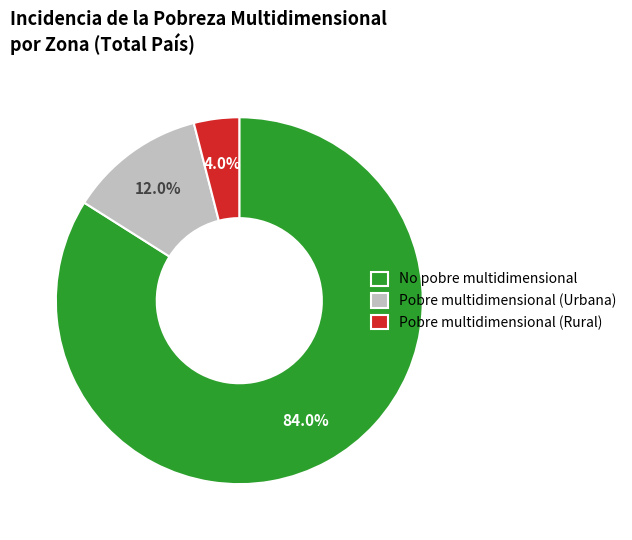

Rank the categories by value from lowest to highest.

Pobre multidimensional (Rural), Pobre multidimensional (Urbana), No pobre multidimensional